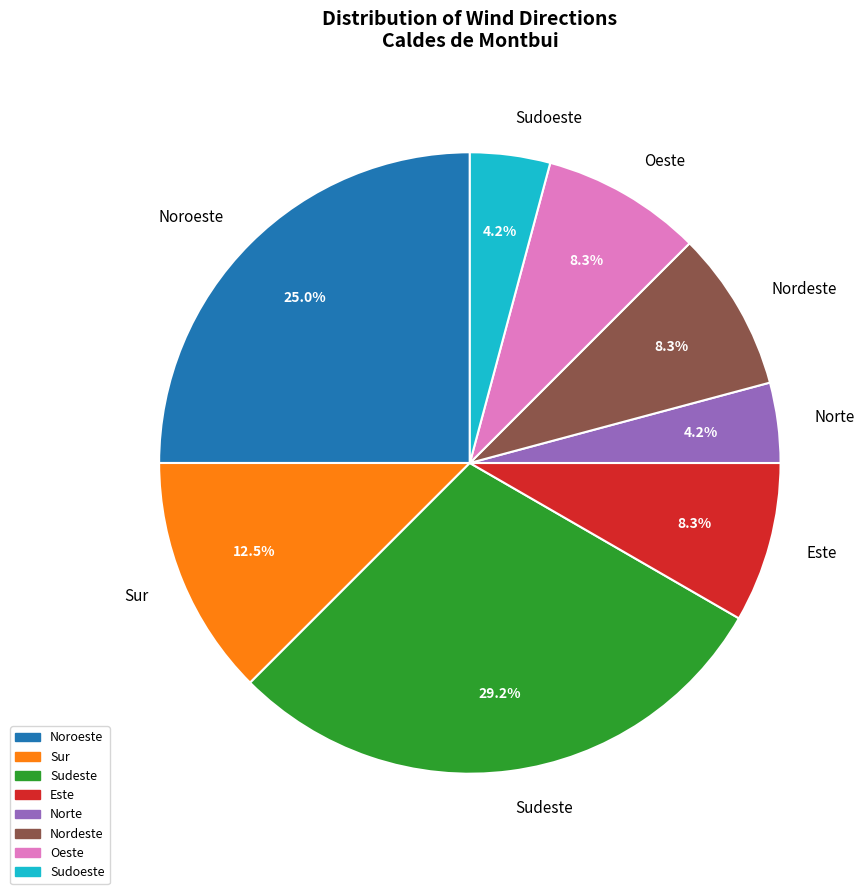

How many segments does this pie chart have?

8